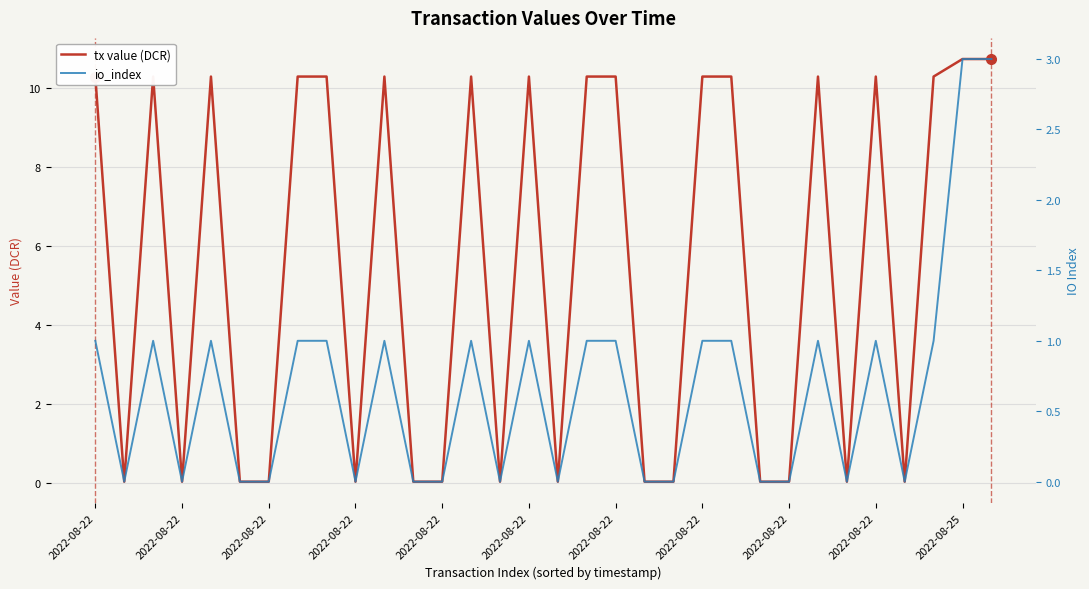

Is the value of io_index at 2022-08-22 greater than the value of tx value (DCR) at 13?

No